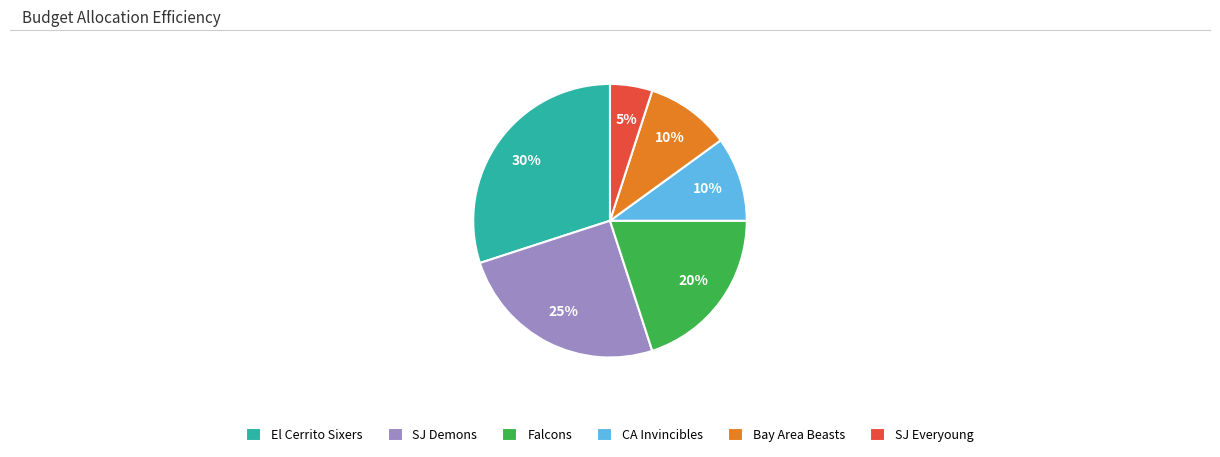

To the nearest percent, what is the average slice percentage?

17%